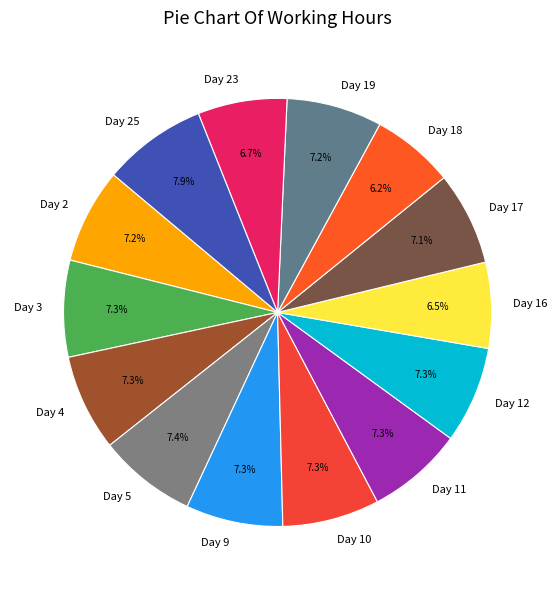

Does Day 3 account for over 50% of the chart?

No